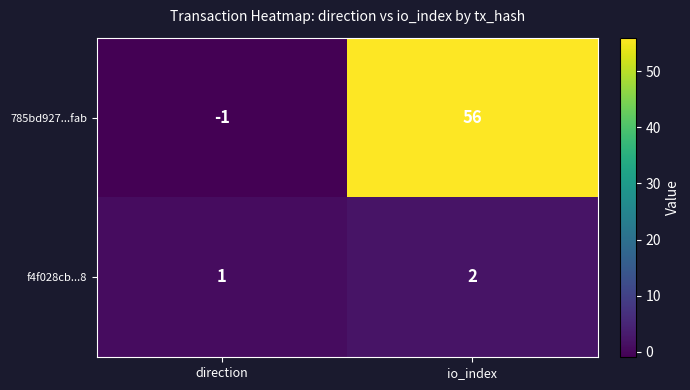

Count the number of categories in the chart.

2